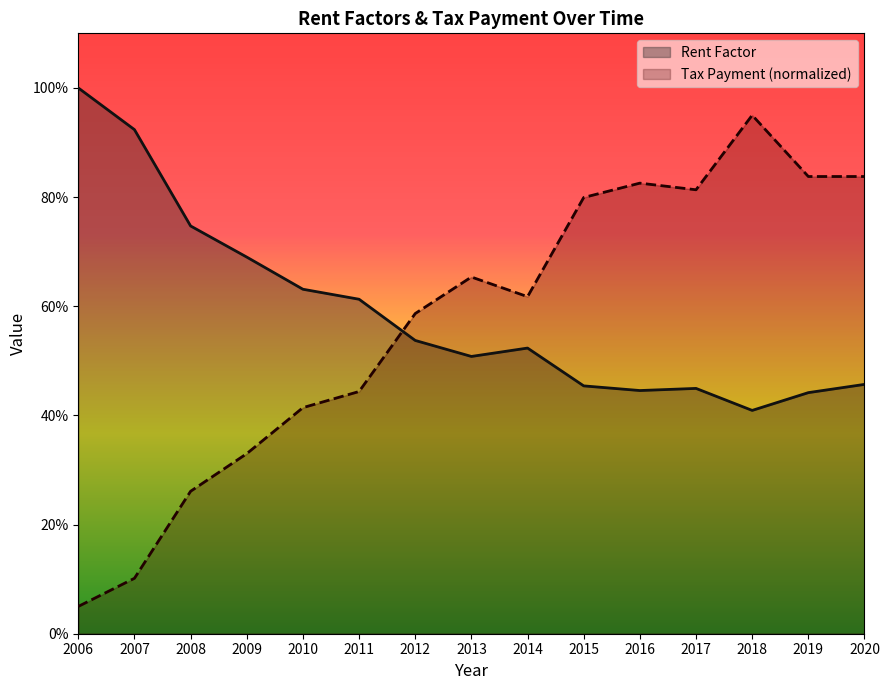

Between 2006 and 2009, which is larger?

2006